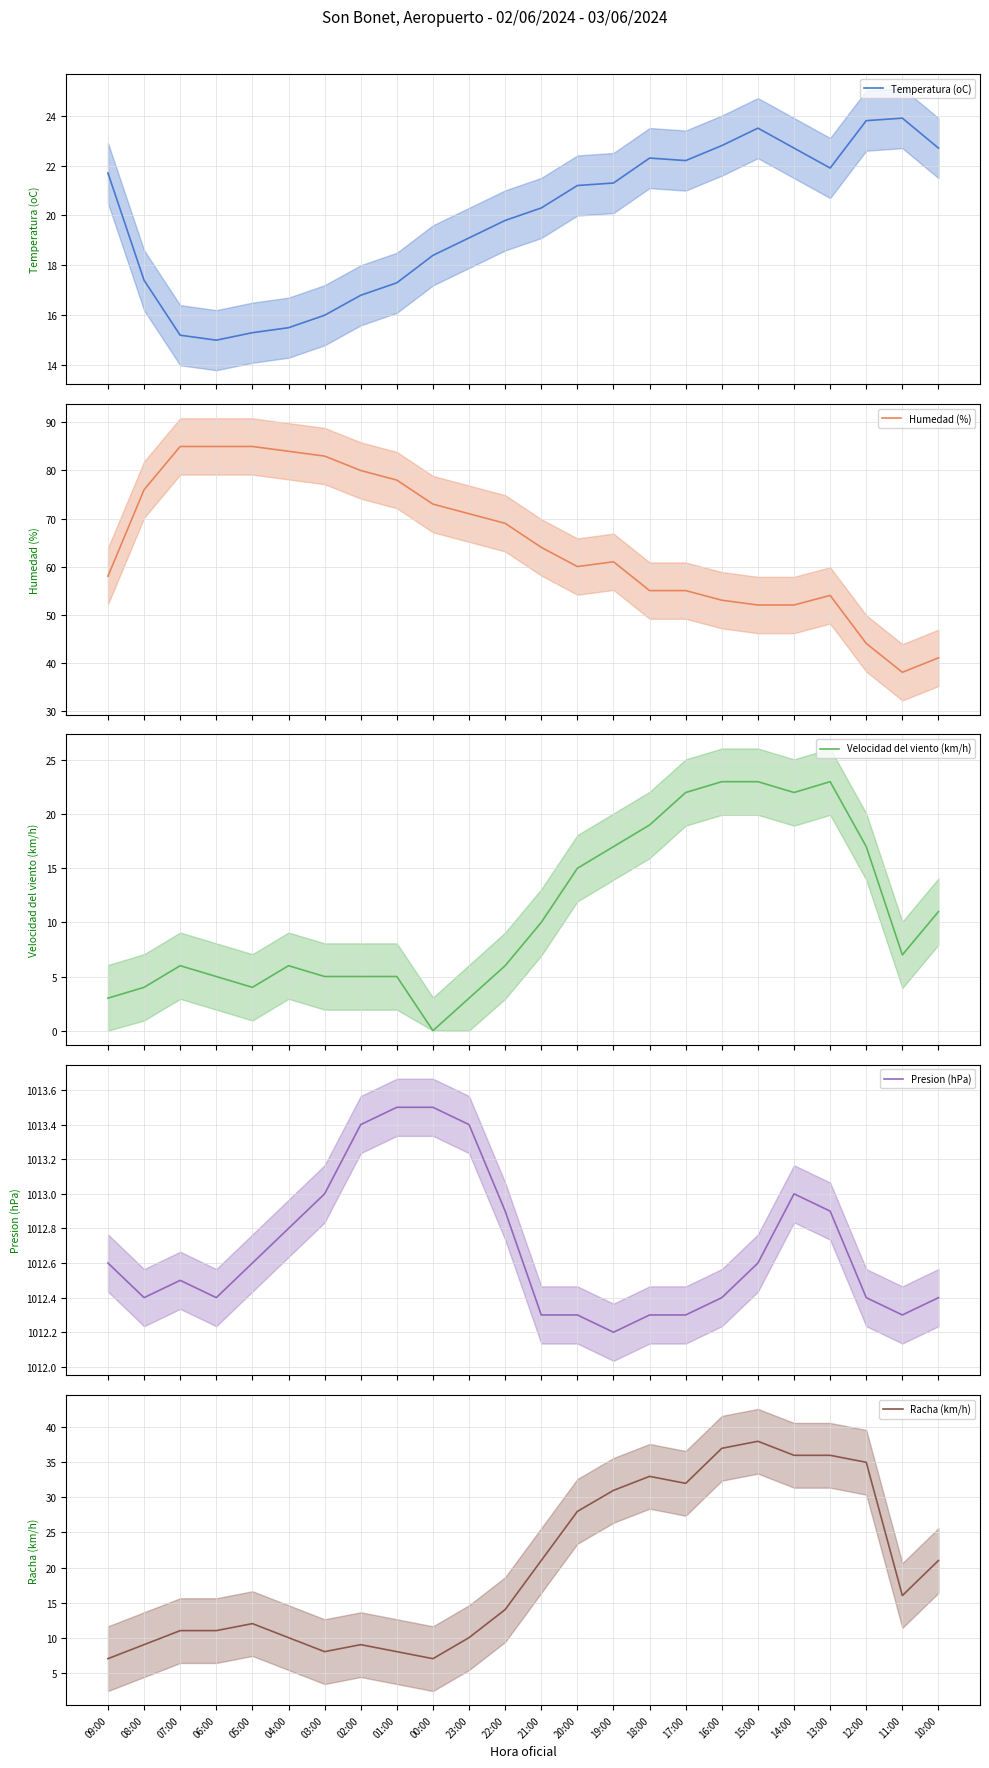

Which series has the largest range (max minus min)?

Humedad (%)